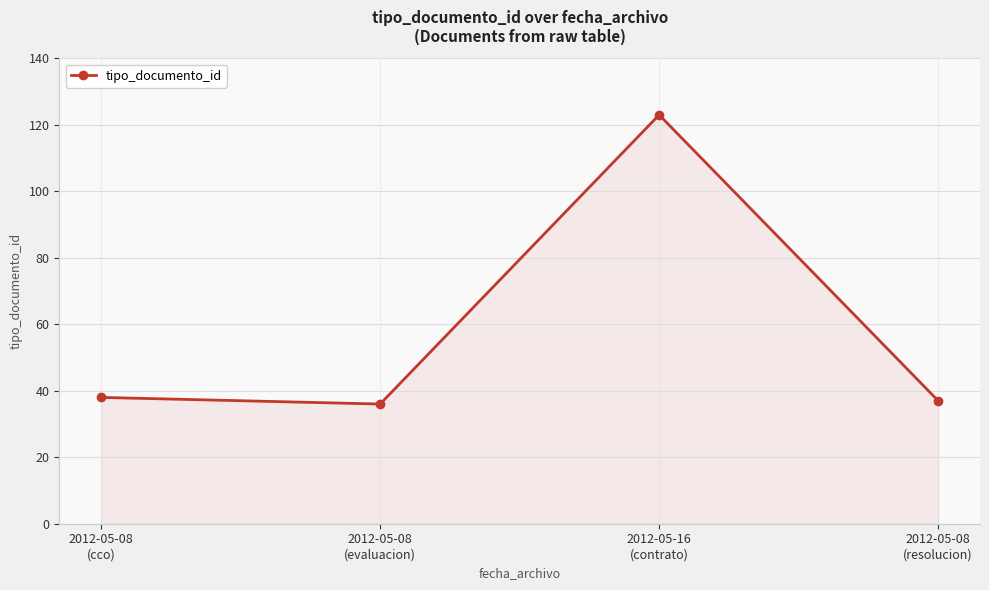

Which has a higher value, 2012-05-08
(cco) or 2012-05-08
(evaluacion)?

2012-05-08
(cco)